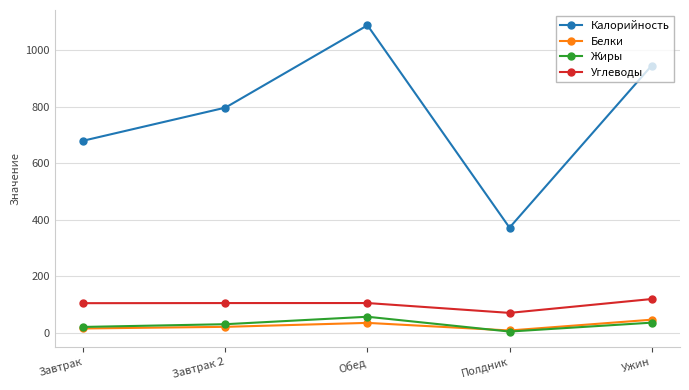

Rank the series by their maximum value, from highest to lowest.

Калорийность, Углеводы, Жиры, Белки